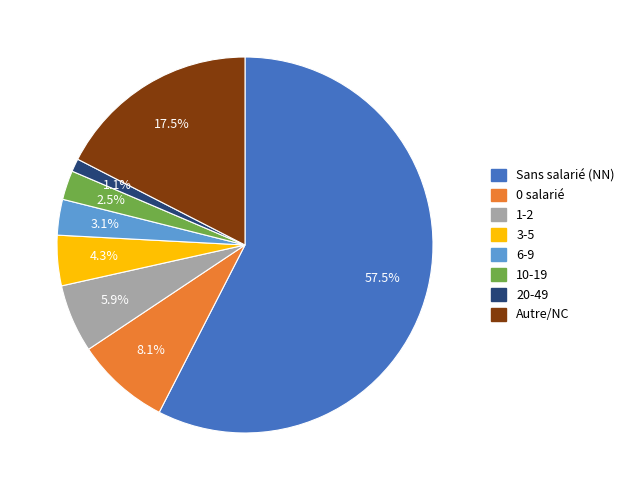

Is there a majority slice in this chart?

Yes